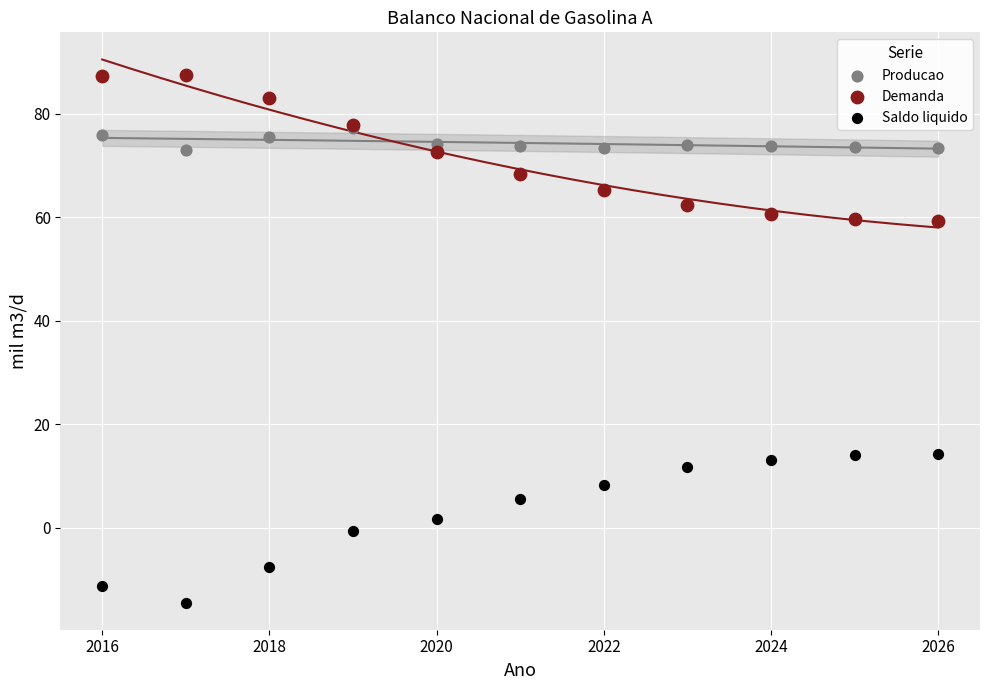

What are all the series names shown in the legend?

Producao, Demanda, Saldo liquido